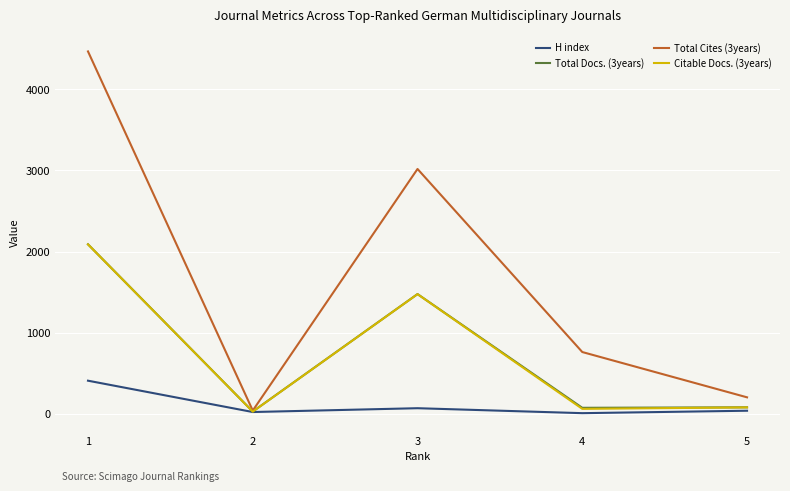

The value of H index at 1 is 409. True or false?

True